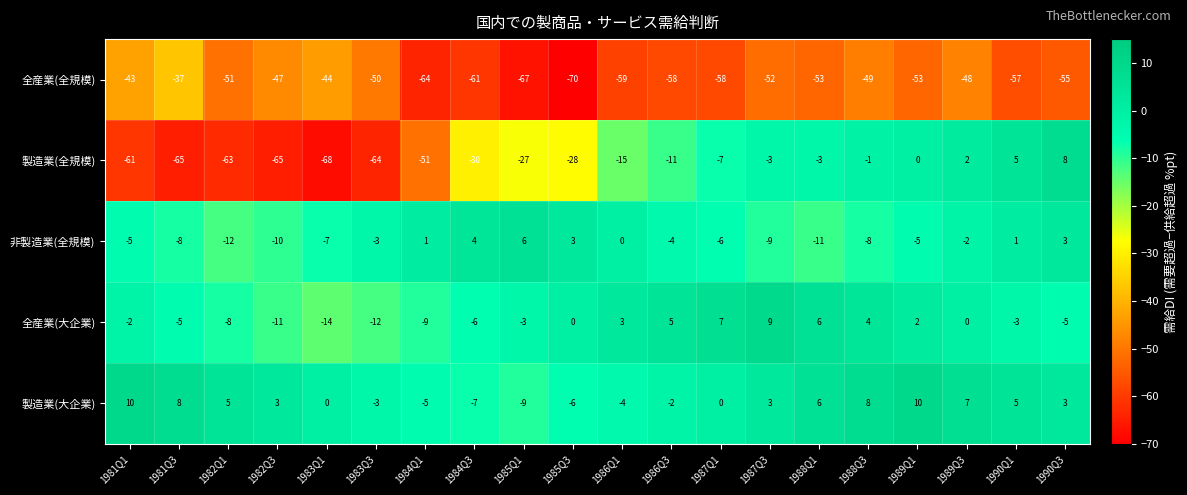

At which category is the sum across all series the highest?

1989Q3